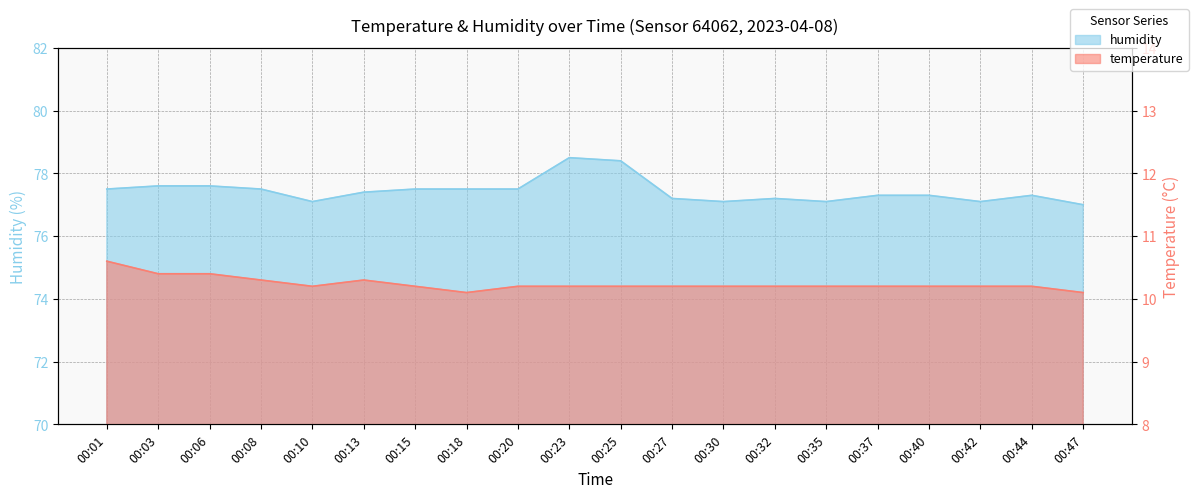

List the series in order of their overall mean, lowest first.

temperature, humidity